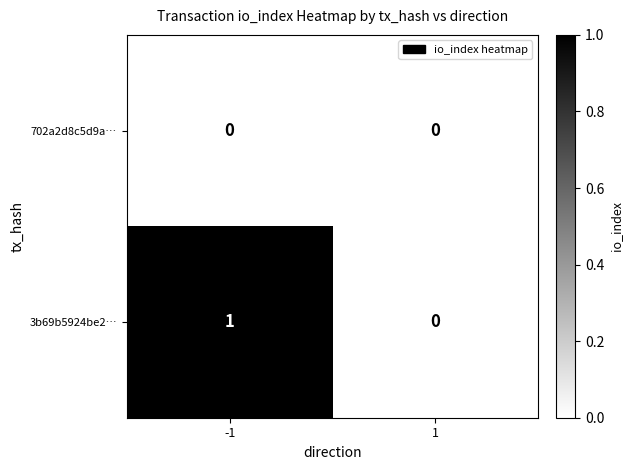

The 702a2d8c5d9a… series shows 0 at -1. True or false?

True